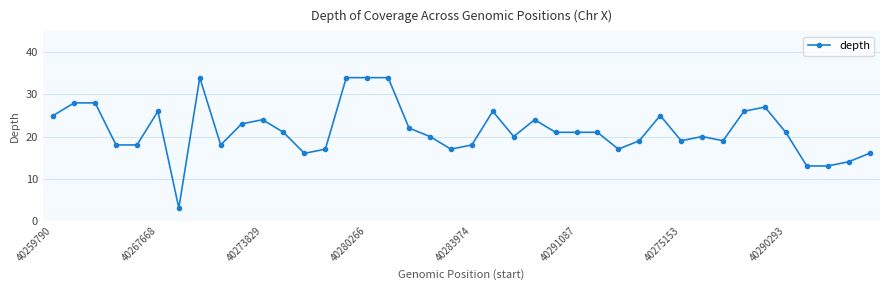

Is this an area chart (filled region under the line)?

No